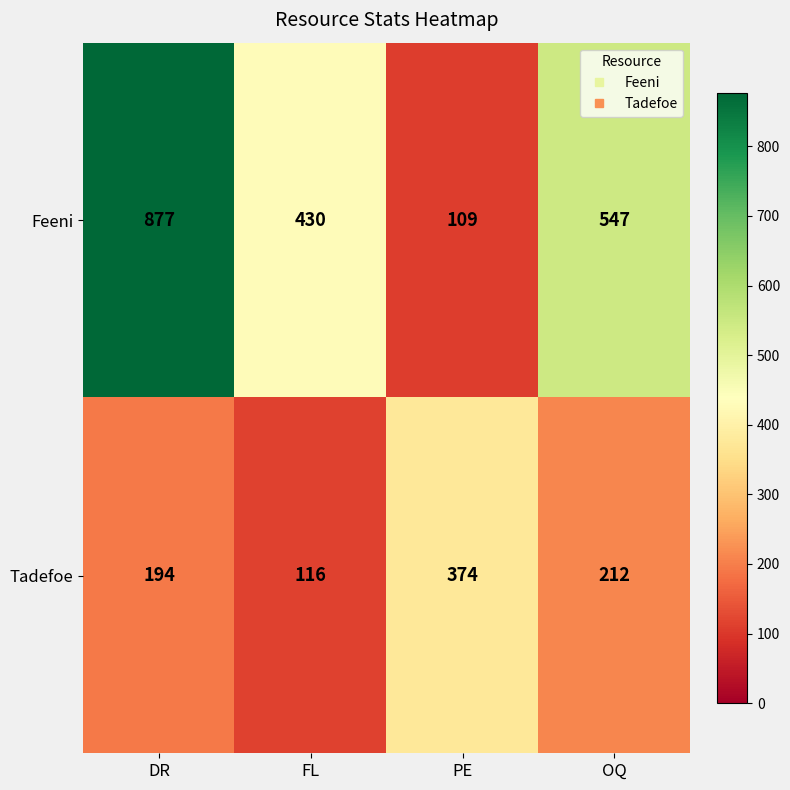

What is the difference between the highest and lowest values at OQ?

335